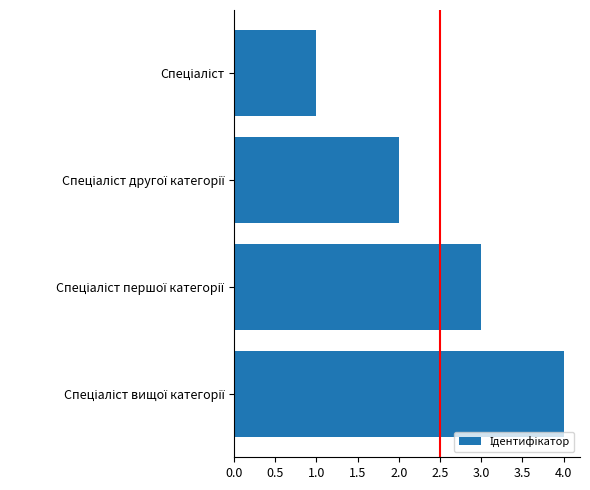

Does the chart contain stacked bars?

No